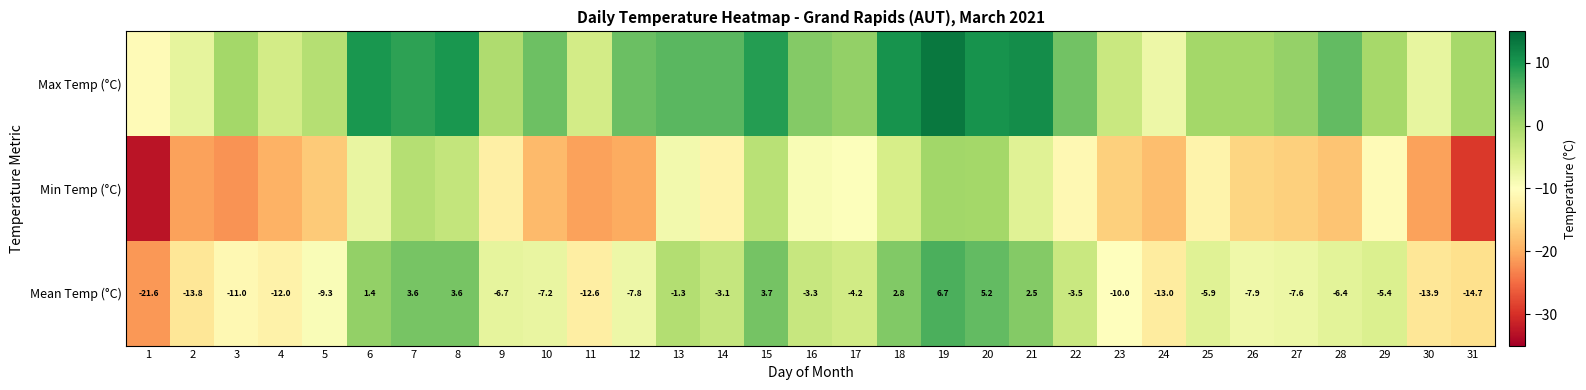

What is the difference between the highest and lowest values at 21?

17.0